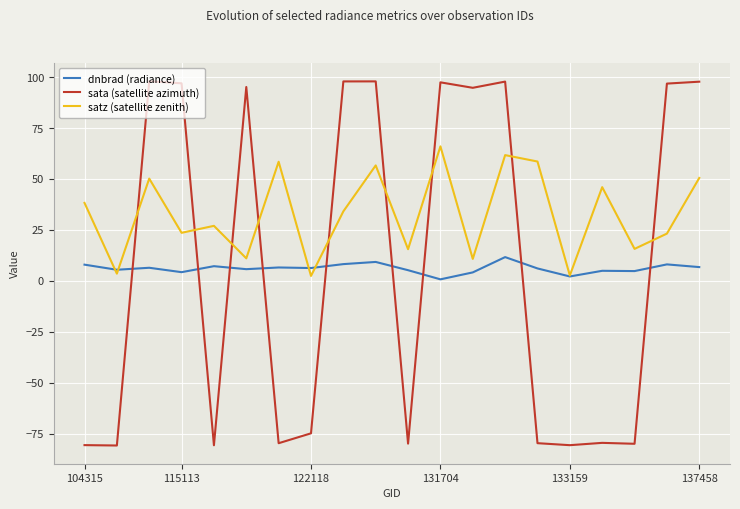

In satz (satellite zenith), how many points are lower than both neighbors (excluding endpoints)?

8